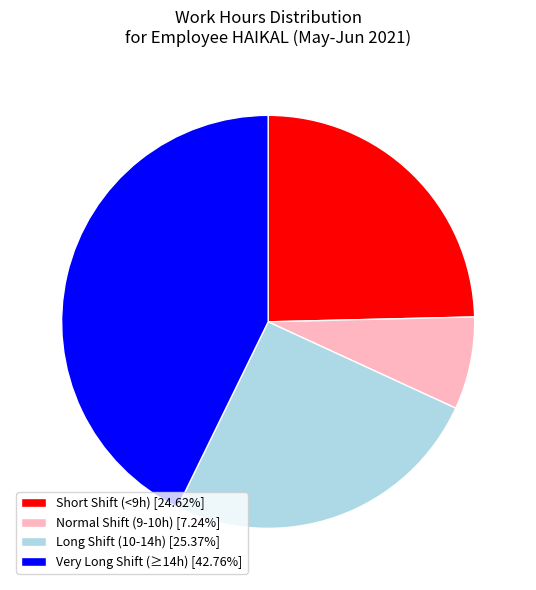

Is Long Shift (10-14h) [25.37%] the majority of the pie?

No